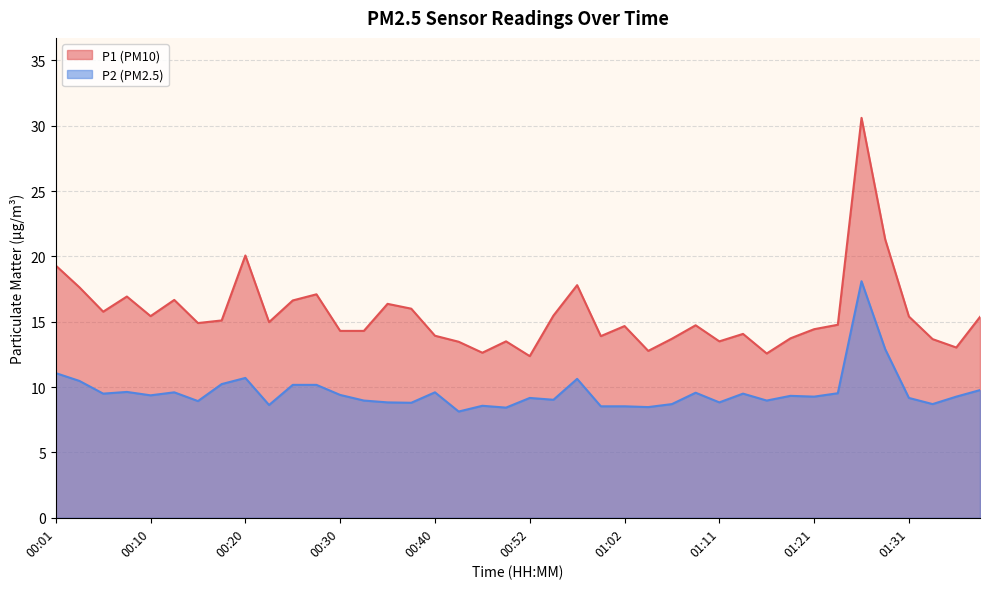

What is the minimum value for P2?

8.1